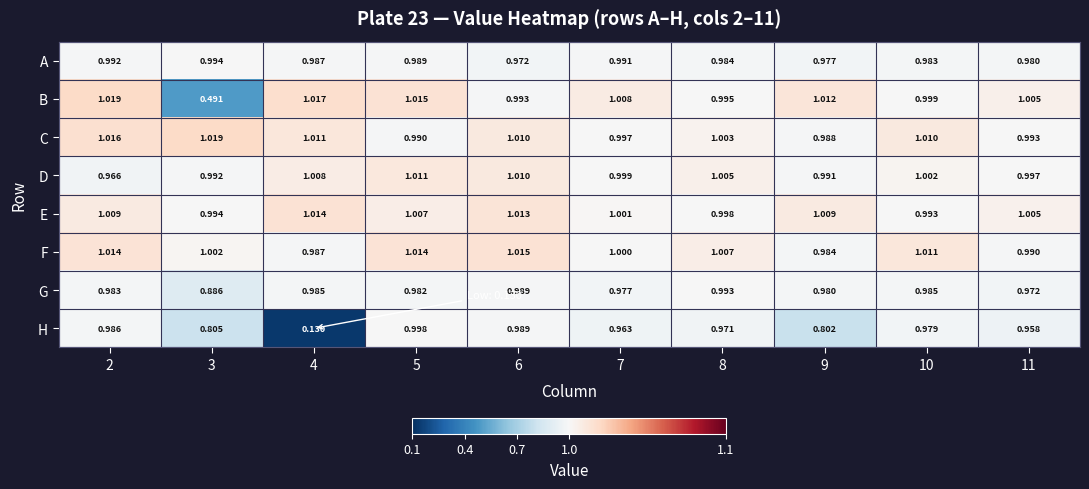

Which series has the largest range (max minus min)?

H